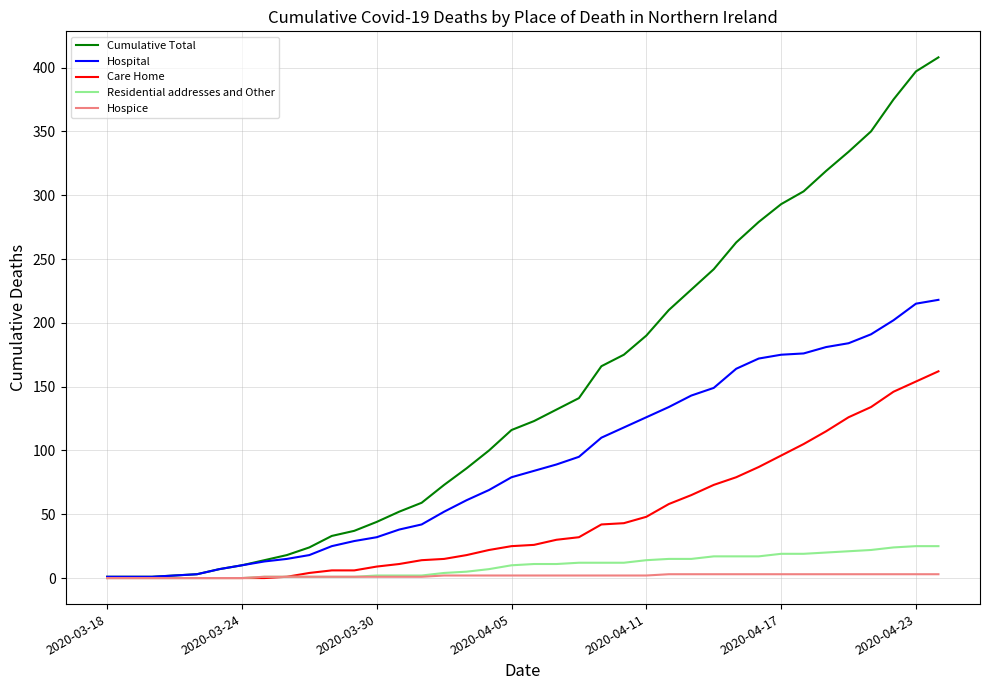

Which series has the widest spread of values?

Cumulative Total